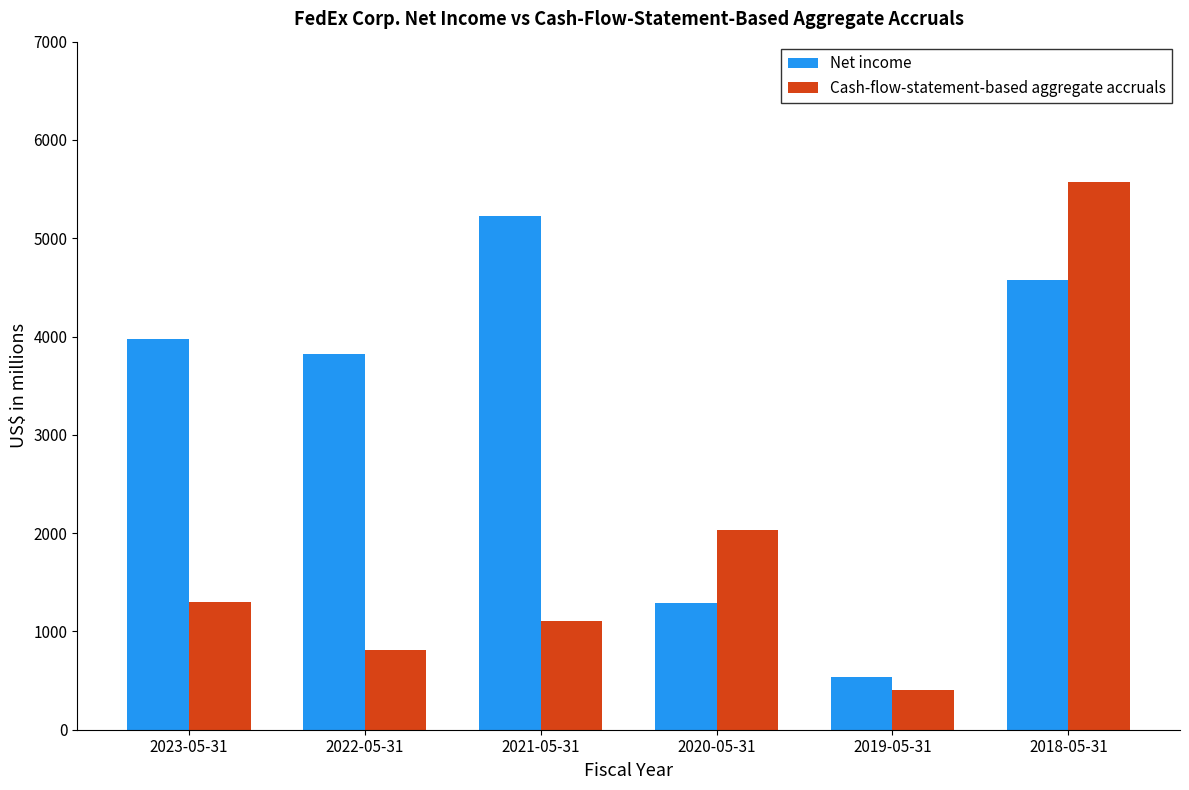

How many groups of bars are there?

6